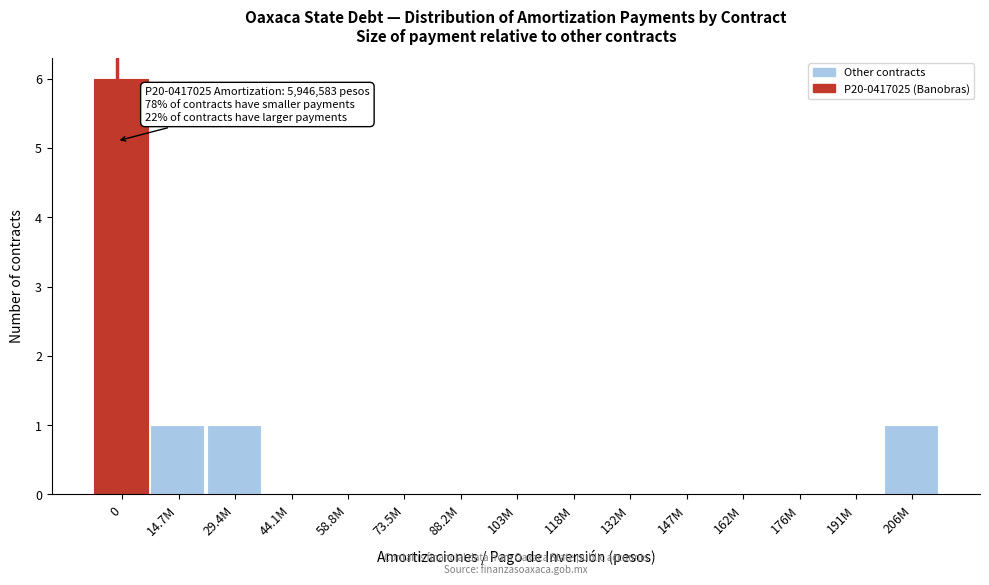

Reading left to right, transcribe all the data shown in this chart.

0=6	14.7M=1	29.4M=1	44.1M=0	58.8M=0	73.5M=0	88.2M=0	103M=0	118M=0	132M=0	147M=0	162M=0	176M=0	191M=0	206M=1